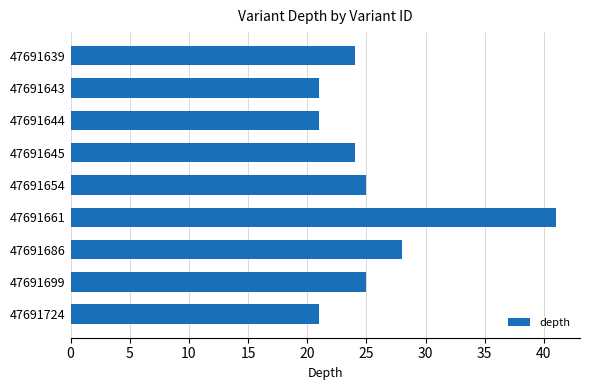

What is the value of the 3rd bar from the top?

21